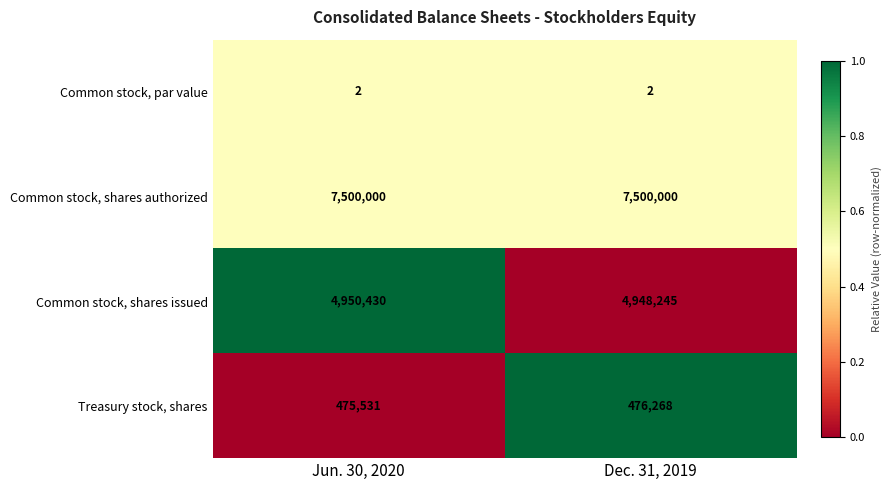

Rank the series by their maximum value, from highest to lowest.

Common stock, shares authorized, Common stock, shares issued, Treasury stock, shares, Common stock, par value